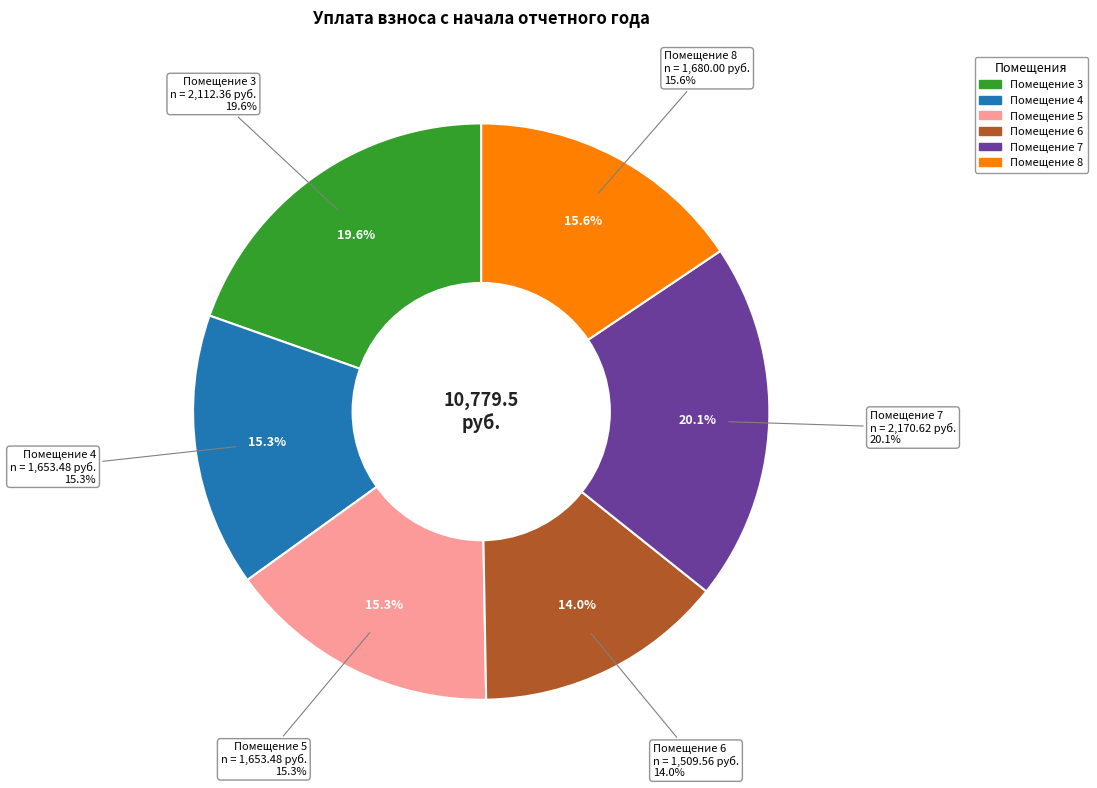

To the nearest percent, what is the difference between the 3 and 4 slice percentages?

4%